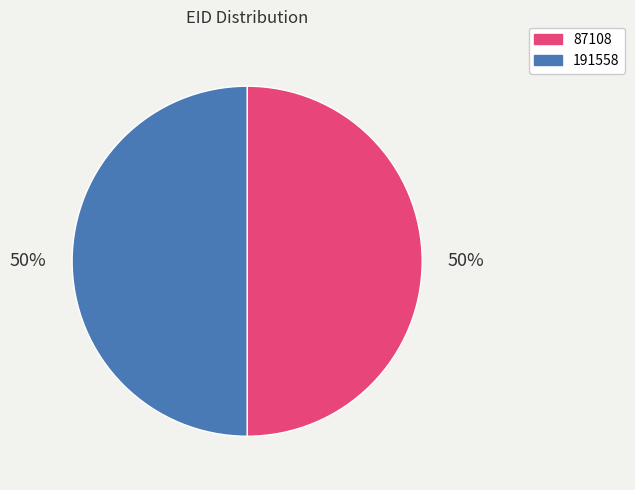

To the nearest percent, what percentage of the pie is 191558?

50%